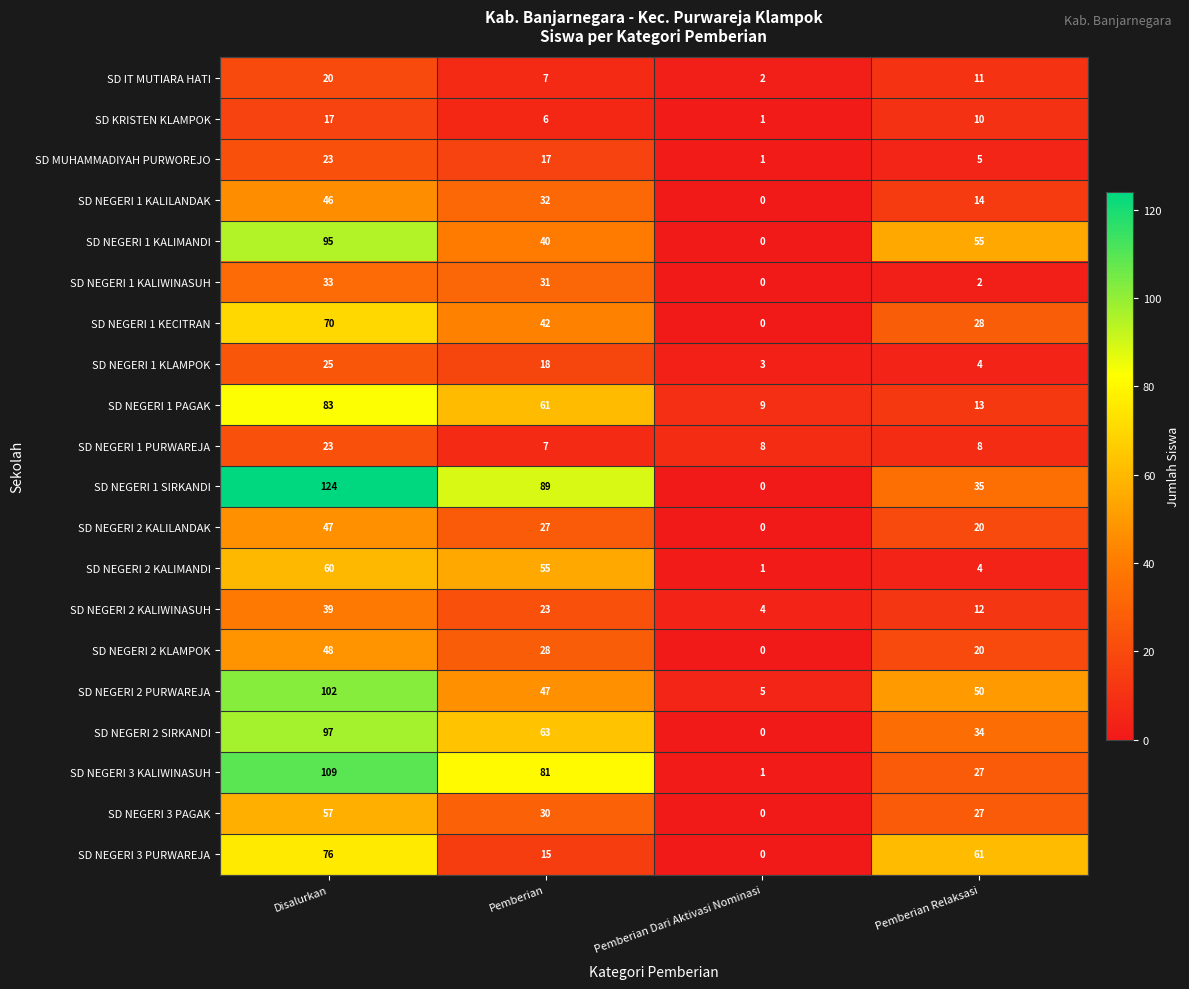

How many values in the SD NEGERI 2 KLAMPOK series are below 28?

2